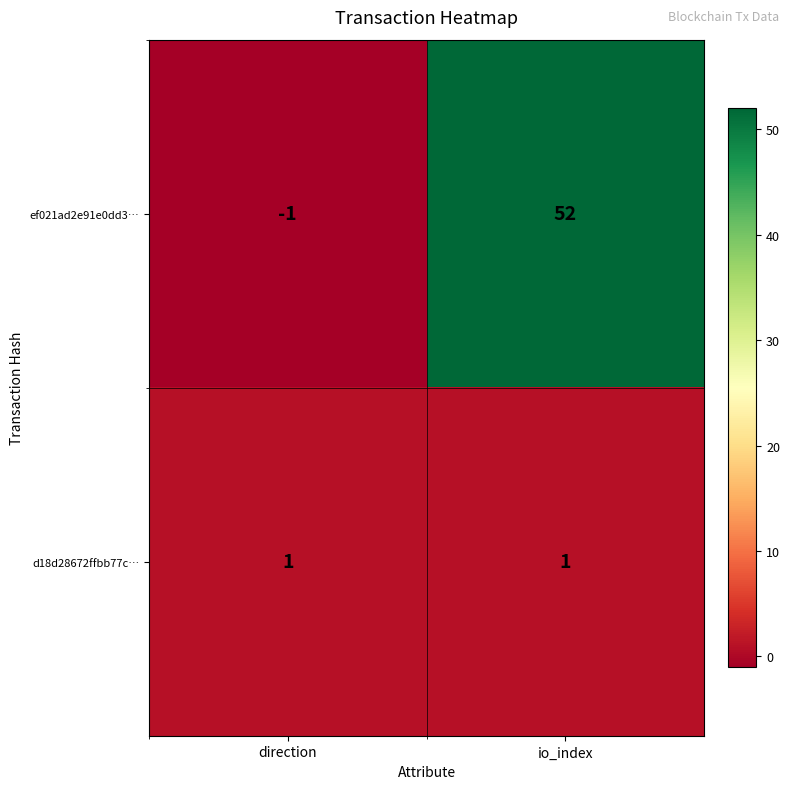

The value of ef021ad2e91e0dd3… at io_index is 90. True or false?

False